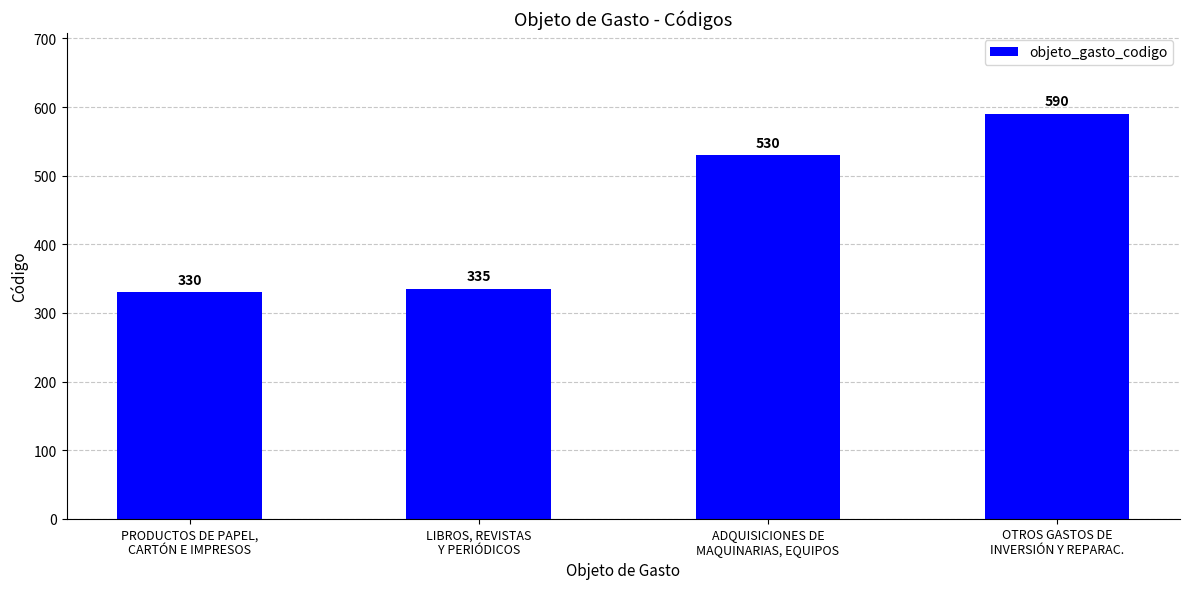

What is the difference between the maximum and minimum values?

260